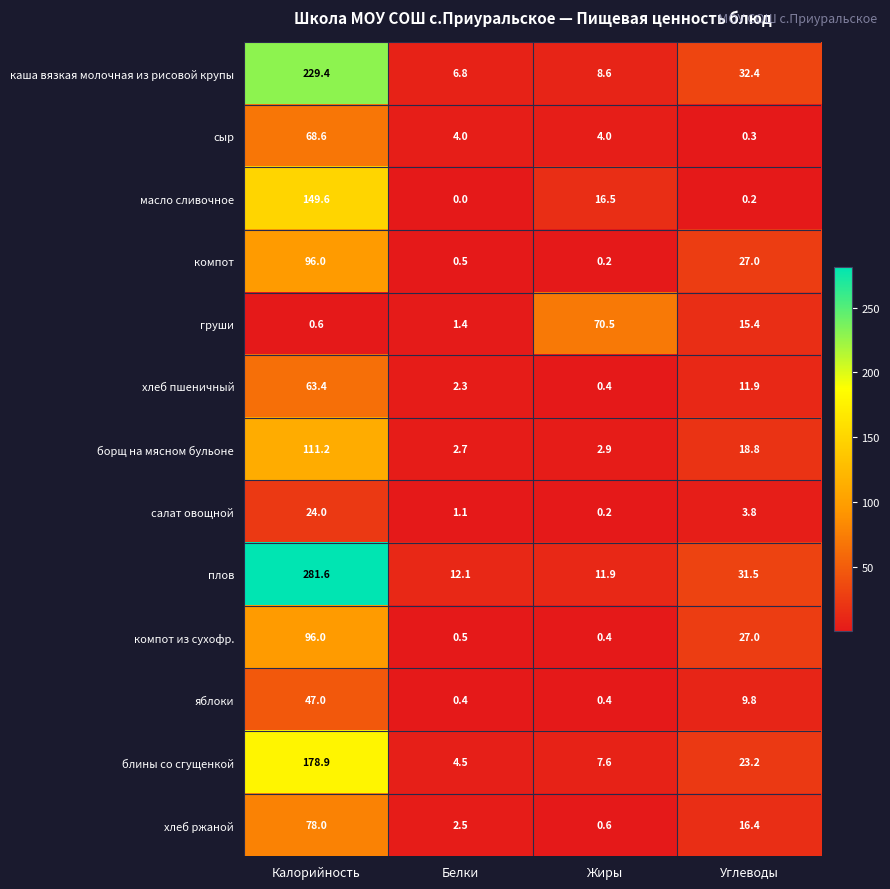

What is the maximum value shown in the chart?

281.6